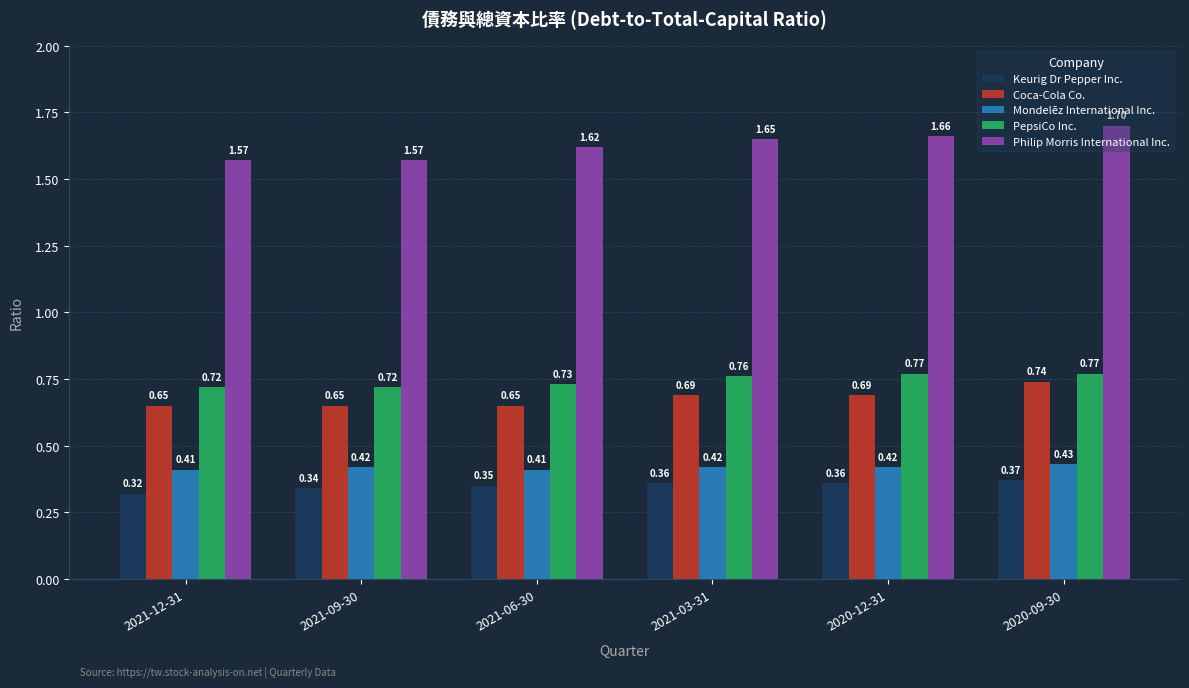

Which series has the largest range (max minus min)?

Philip Morris International Inc.